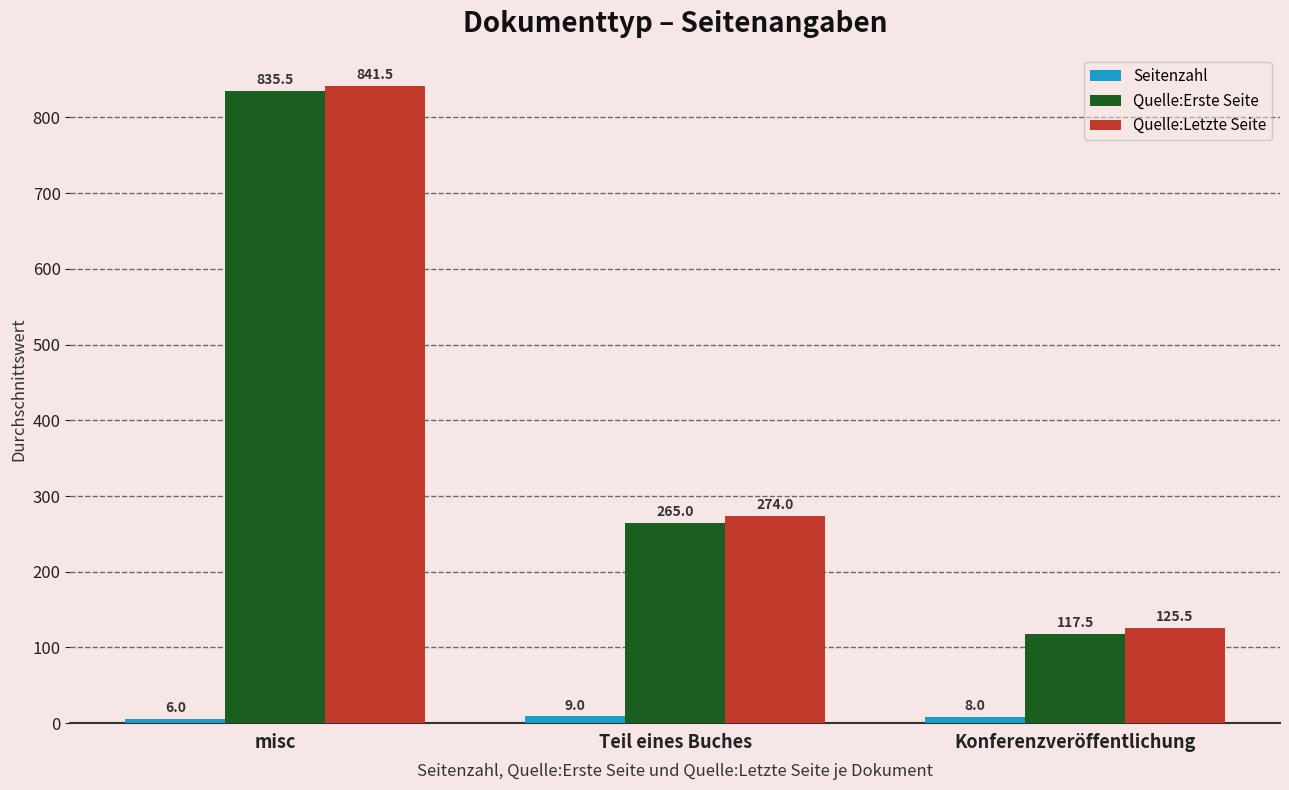

How many groups of bars are there?

3